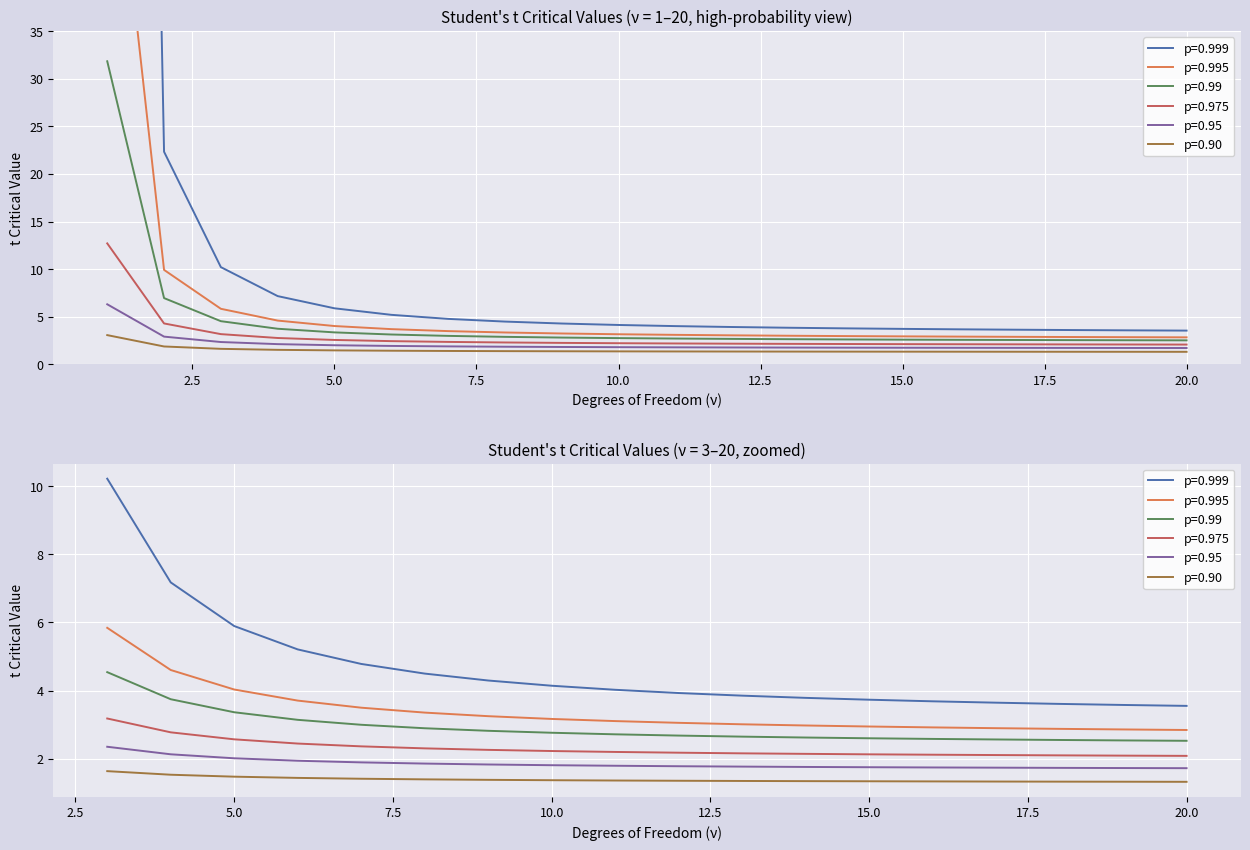

Which series changed the most between 9 and 20?

p=0.999